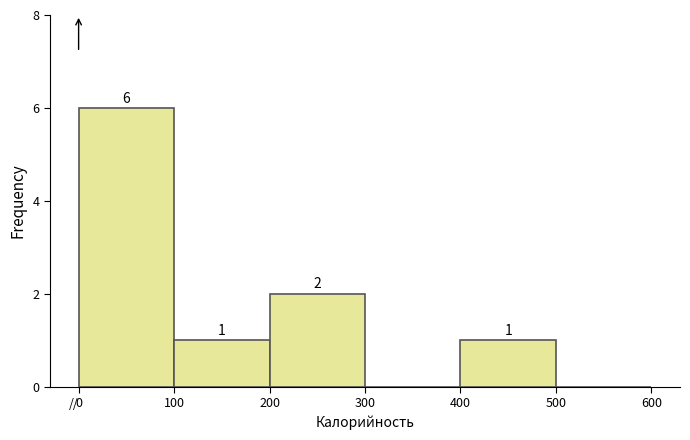

Which range on the x-axis has the tallest bar?

0 to 100